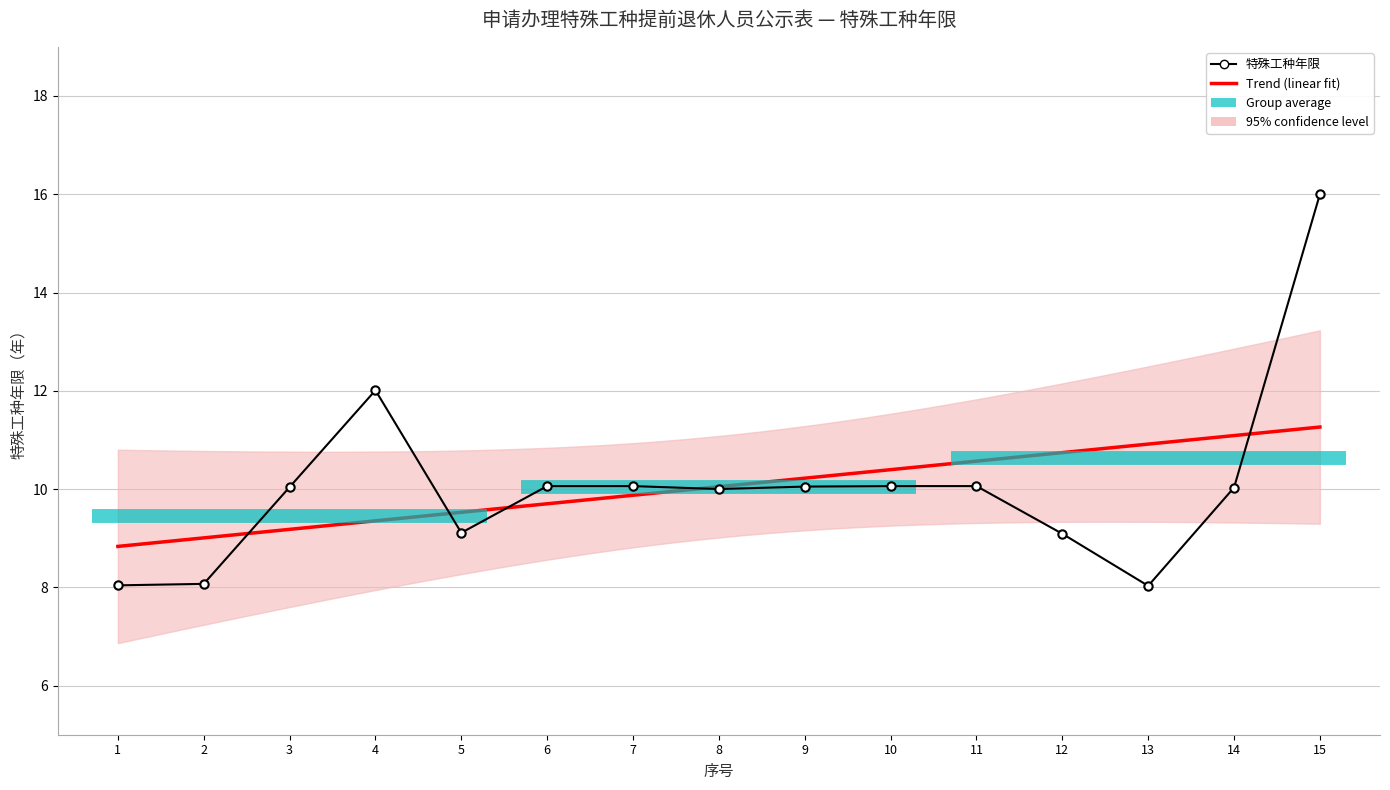

Between 6 and 1, which is larger?

6